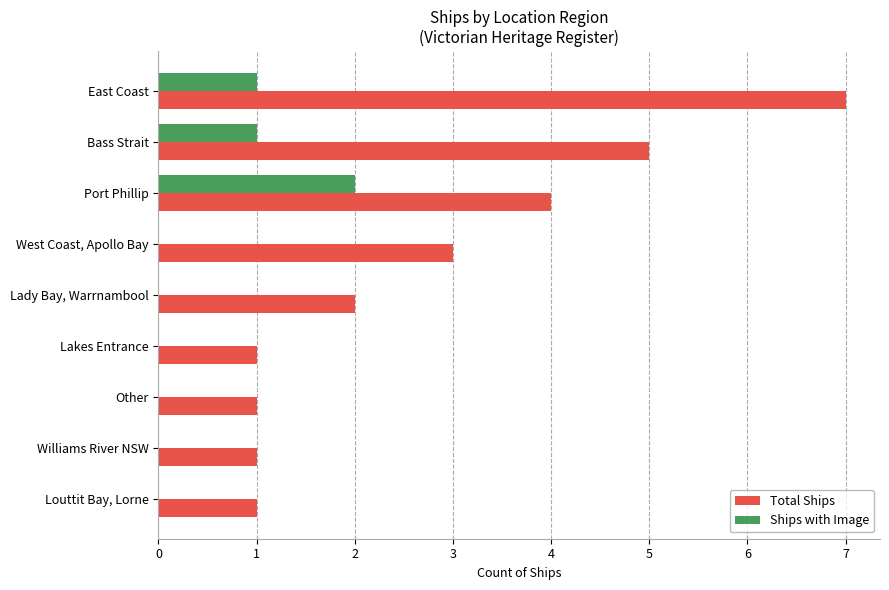

The value of Ships with Image at Bass Strait is 0. True or false?

False